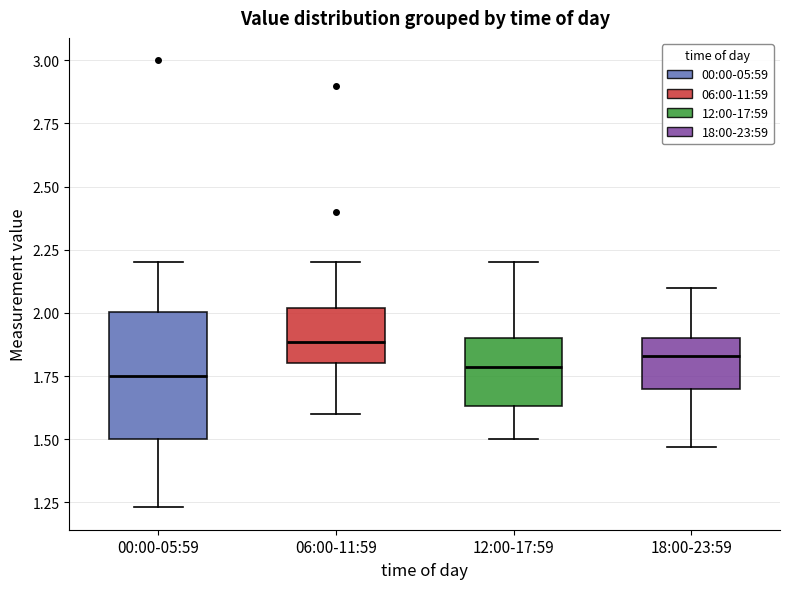

Which box has the highest median line?

06:00-11:59